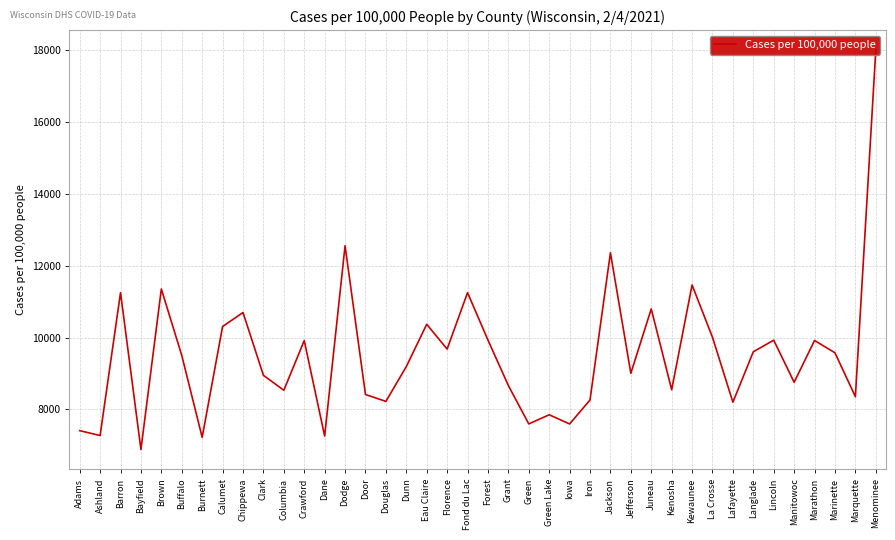

List the labels in order of value, smallest first.

Bayfield, Burnett, Dane, Ashland, Adams, Iowa, Green, Green Lake, Lafayette, Douglas, Iron, Marquette, Door, Columbia, Kenosha, Grant, Manitowoc, Clark, Jefferson, Dunn, Buffalo, Marinette, Langlade, Florence, Crawford, Marathon, Lincoln, Forest, La Crosse, Calumet, Eau Claire, Chippewa, Juneau, Fond du Lac, Barron, Brown, Kewaunee, Jackson, Dodge, Menominee